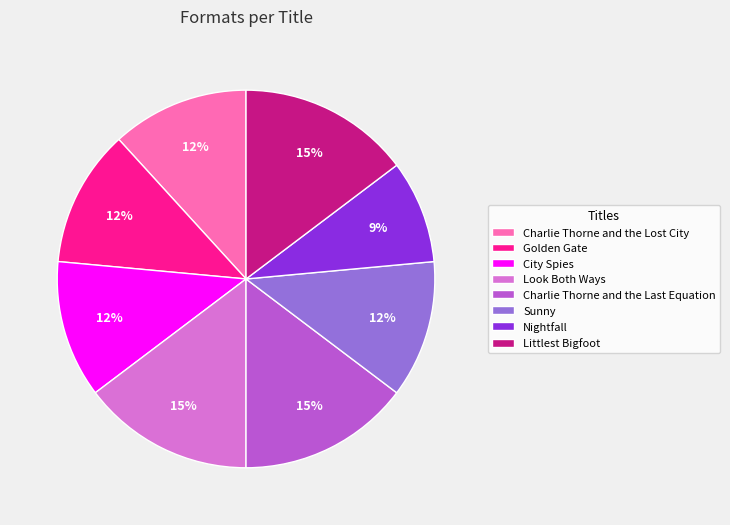

To the nearest percent, what portion does Sunny represent?

12%